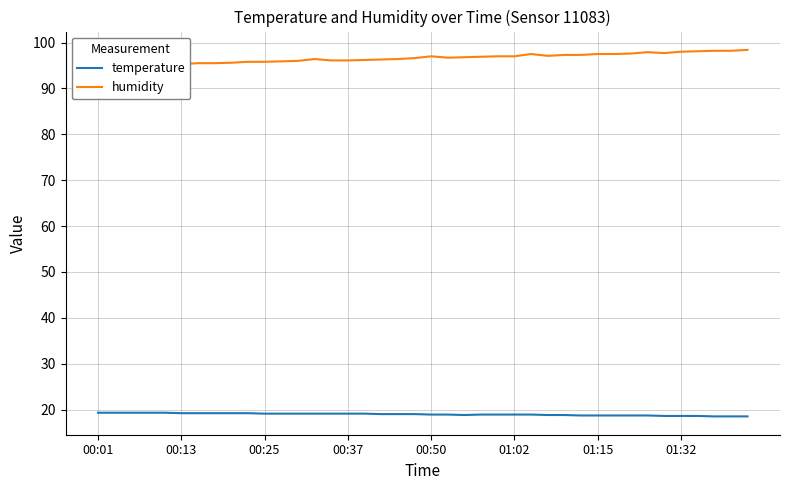

At which category does humidity reach its first local valley?

21